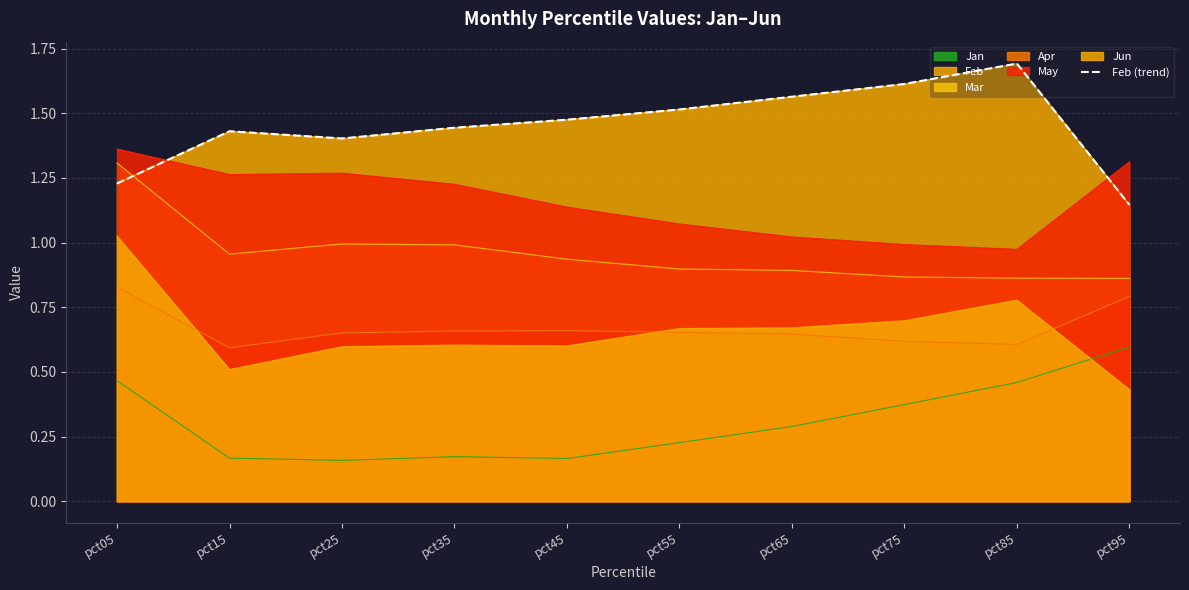

How many interior local valleys (lower than both neighbors) does the data have?

1